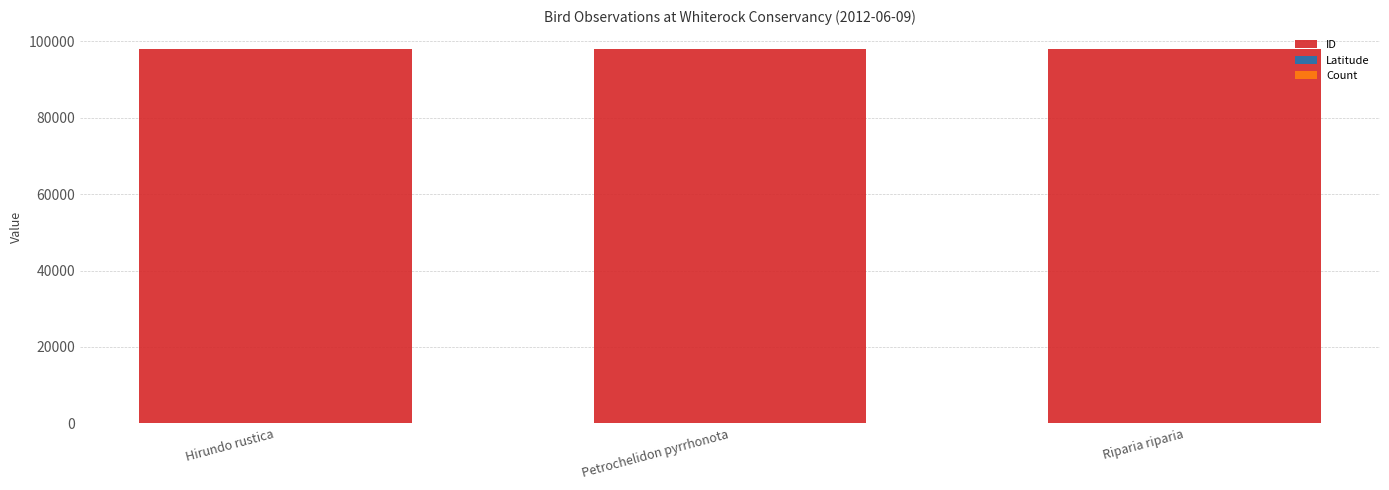

True or false: ID has a value of 62503.6 at Riparia riparia.

False